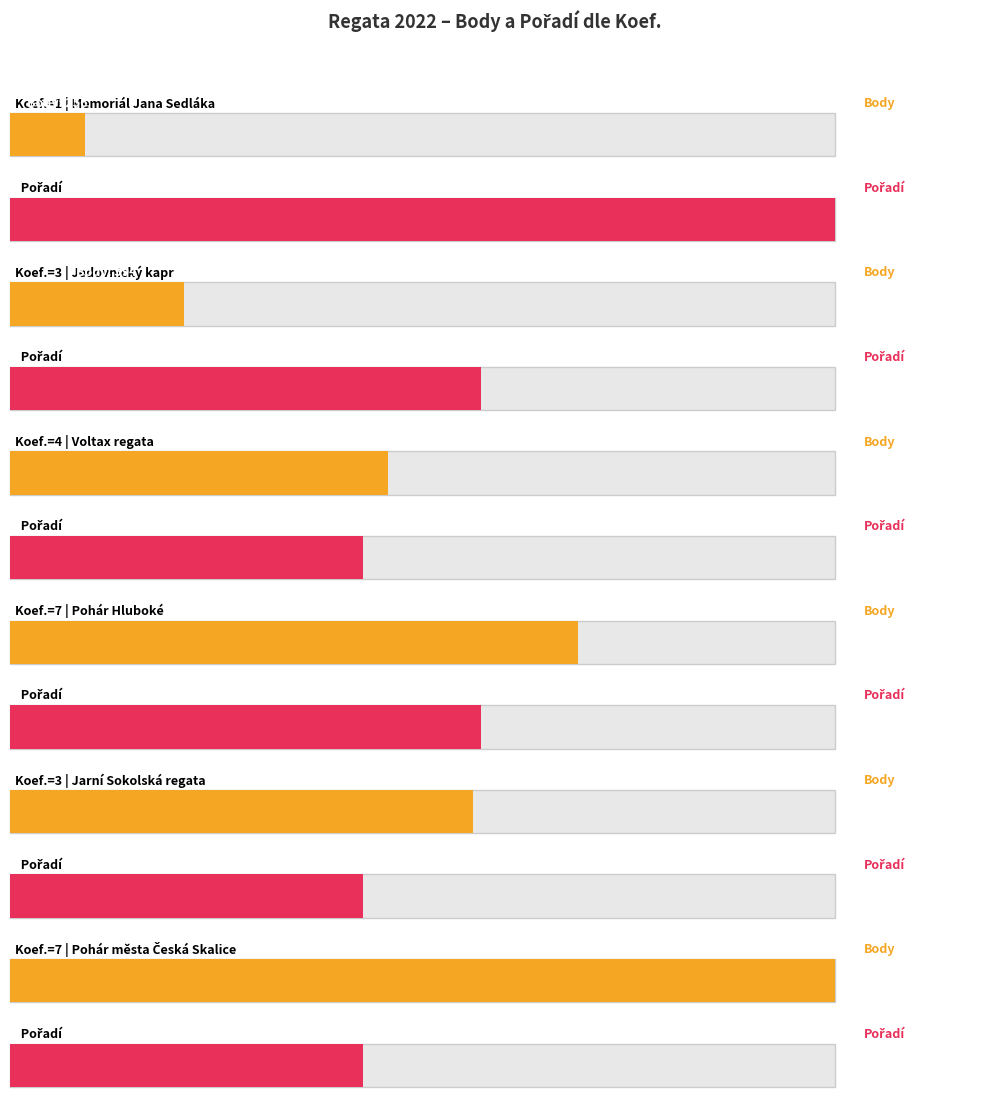

Reading left to right, extract all data points from this chart.

Body: 1=256	3=594	4=1291	7=1940	3=1581	7=2814
Pořadí: 1=7	3=4	4=3	7=4	3=3	7=3